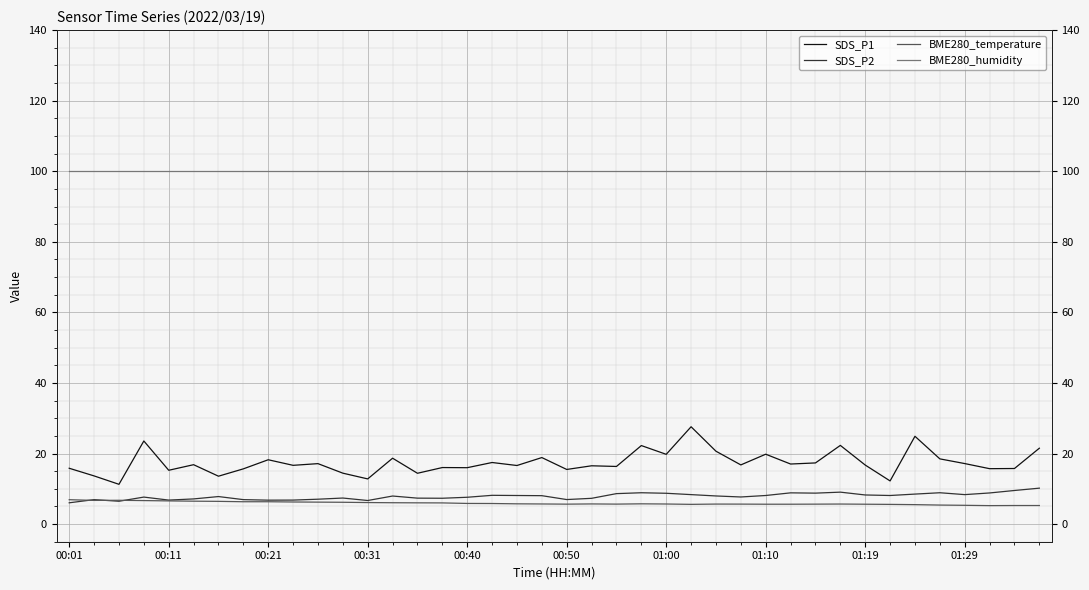

What position from the left is 01:19?

33